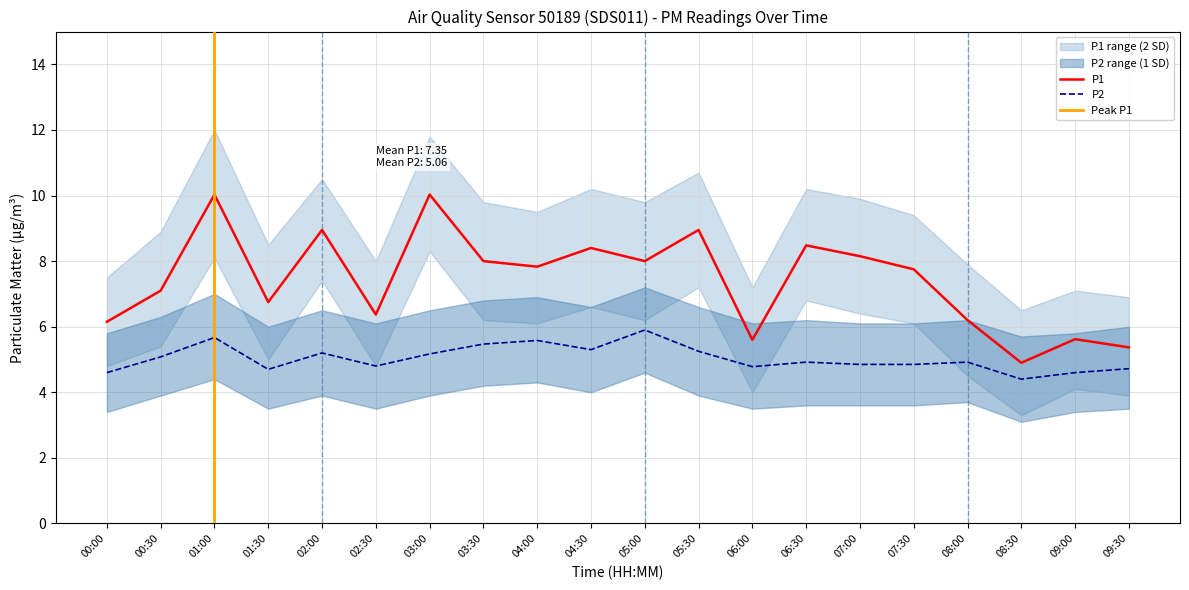

How many lines are shown in the chart?

6